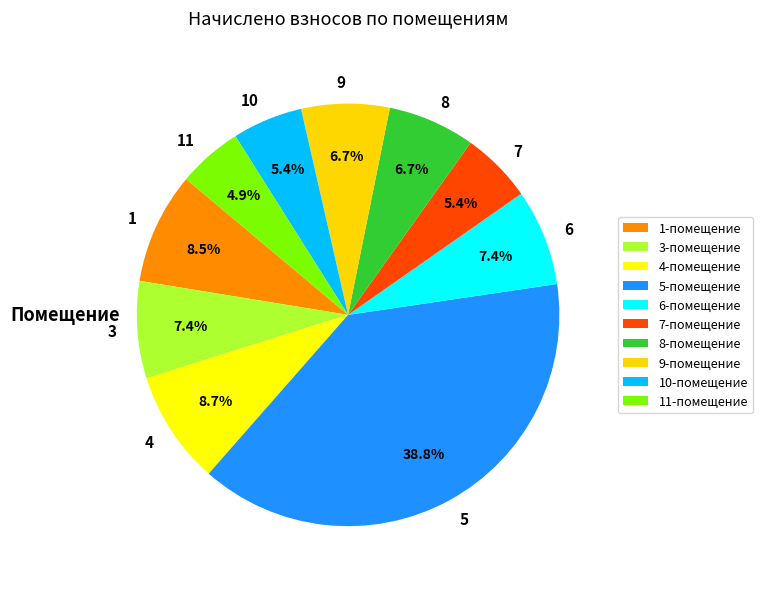

True or false: 7 accounts for 20% of the total.

False